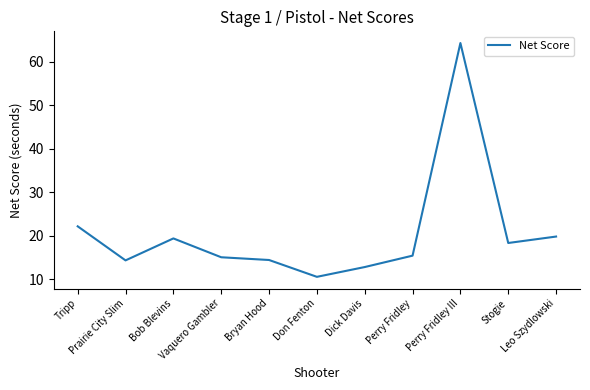

What is the smallest value displayed?

10.6